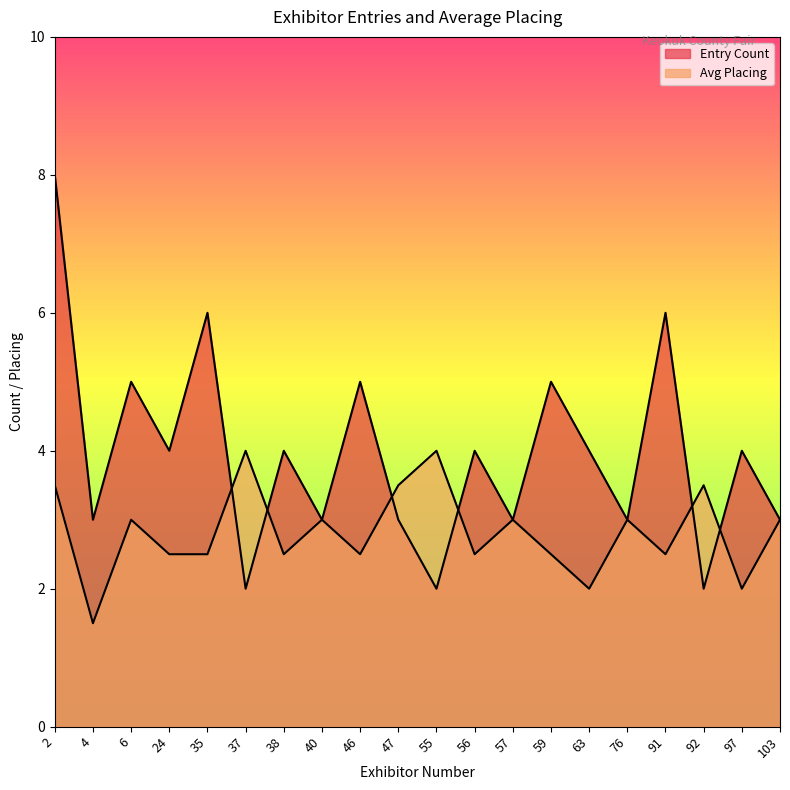

Reading left to right, list all the values displayed in this chart.

Entry Count: 8.0	3.0	5.0	4.0	6.0	2.0	4.0	3.0	5.0	3.0	2.0	4.0	3.0	5.0	4.0	3.0	6.0	2.0	4.0	3.0
Avg Placing: 3.5	1.5	3.0	2.5	2.5	4.0	2.5	3.0	2.5	3.5	4.0	2.5	3.0	2.5	2.0	3.0	2.5	3.5	2.0	3.0